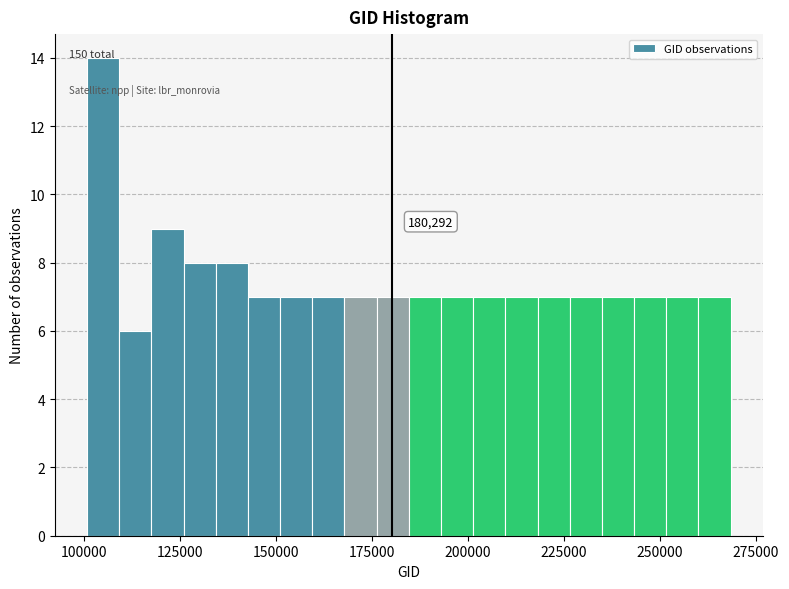

Read against the x-axis, roughly where is the centre of the tallest bar?

105000